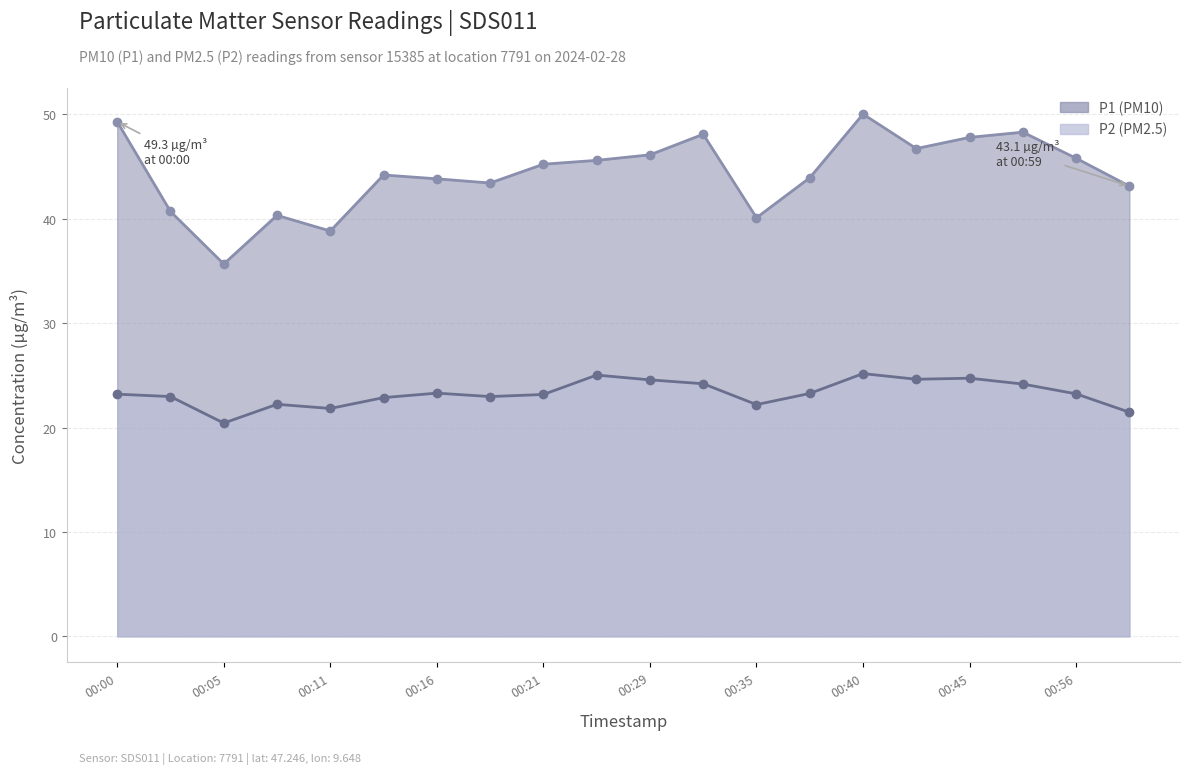

True or false: P1 has more than 1 points higher than both neighbors.

True